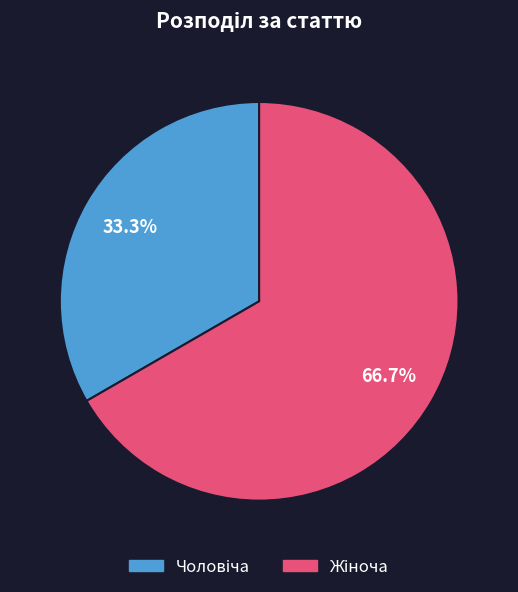

Is there a majority slice in this chart?

Yes